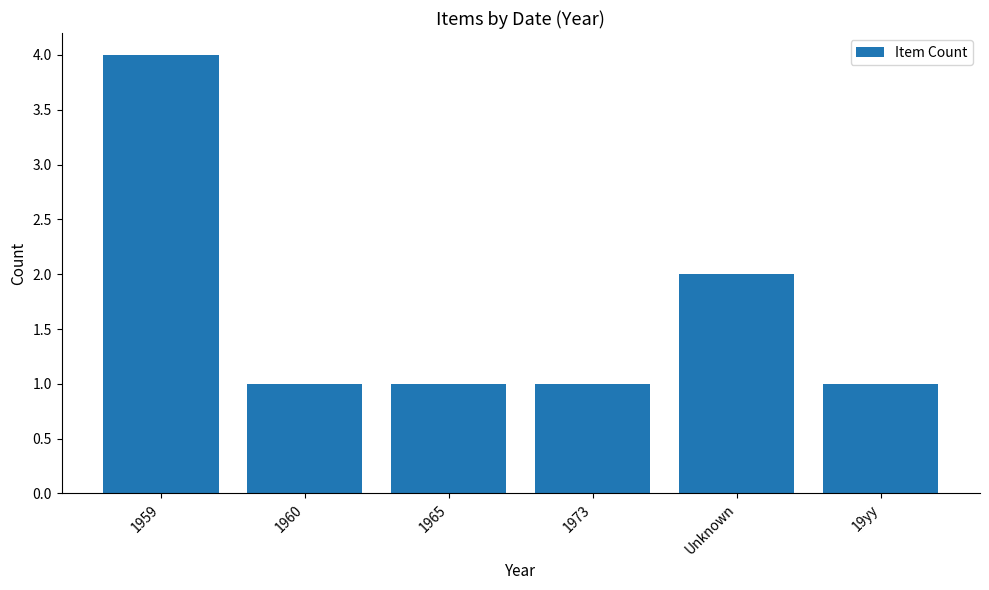

What is the change in value from 1959 to 1960?

-3